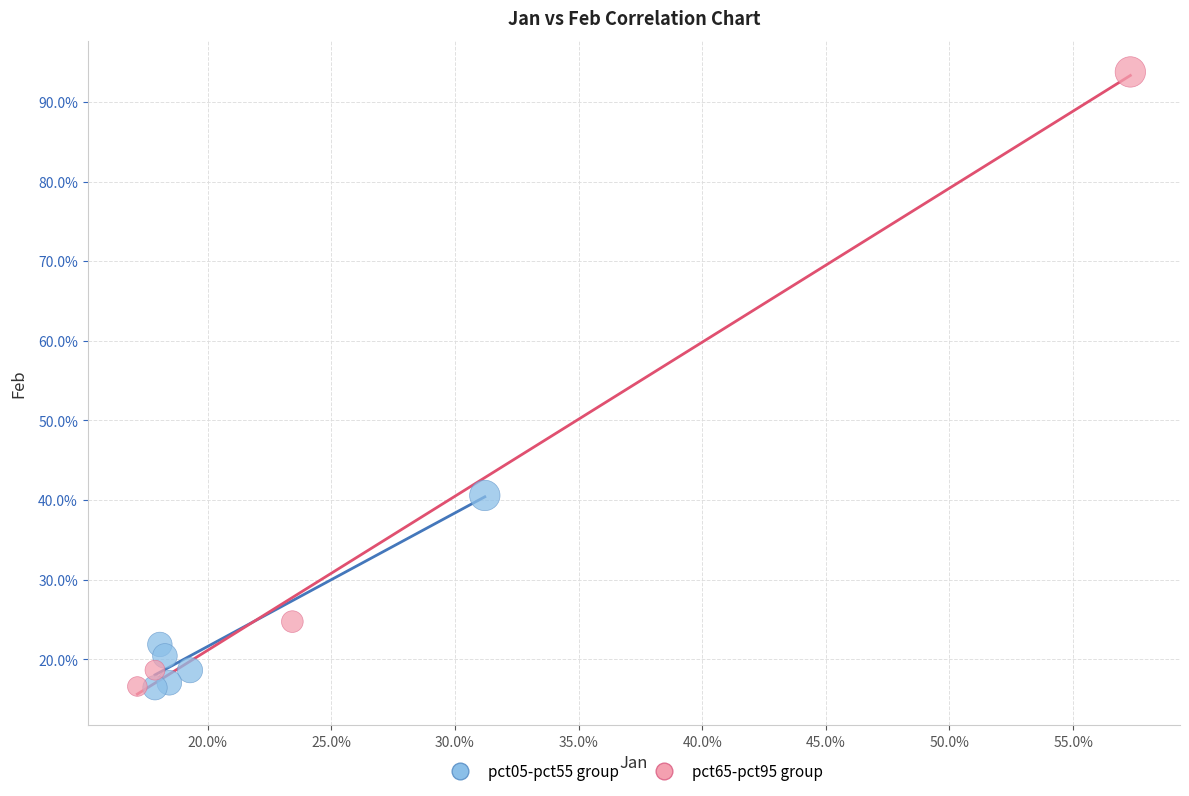

What are all the series names shown in the legend?

pct05-pct55 group, pct65-pct95 group